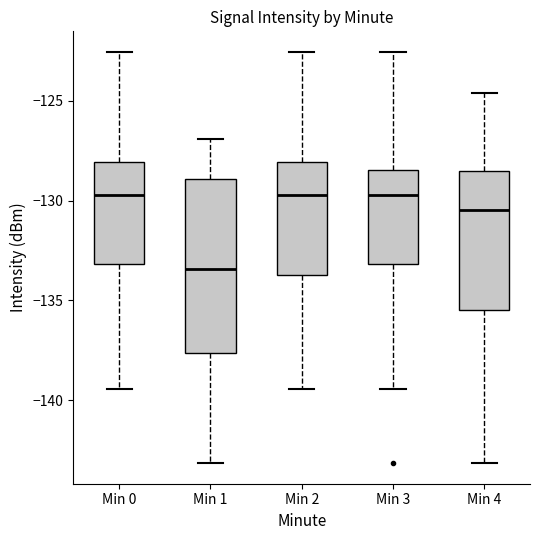

Which box is the tallest, from its lower edge to its upper edge?

Min 1